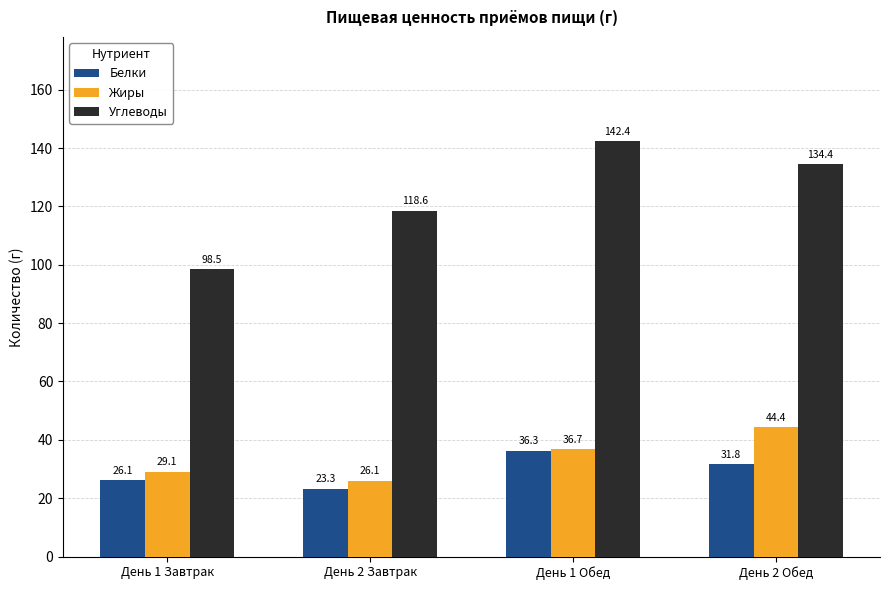

What is the maximum value for Белки?

36.3